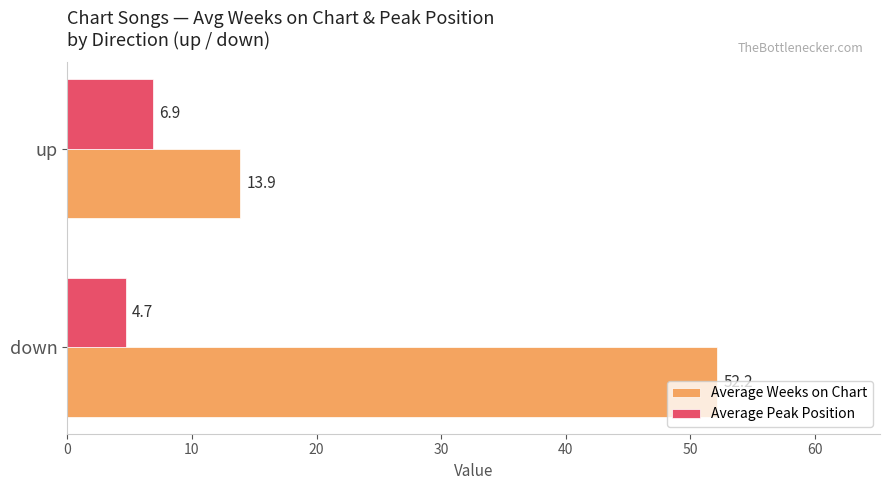

What is the lowest value of the Average Peak Position series?

4.7